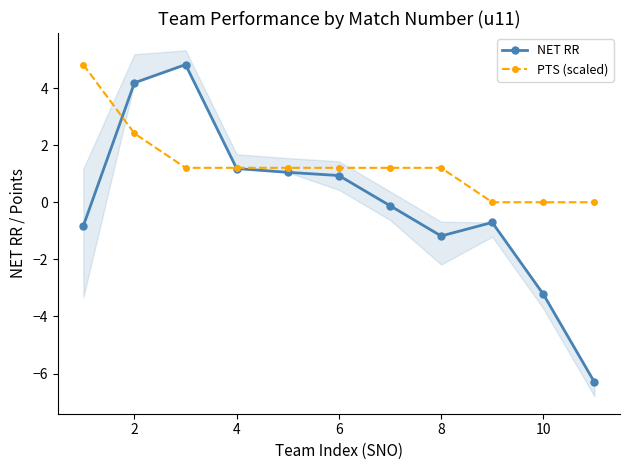

The PTS (scaled) series shows 1.2 at 6. True or false?

True